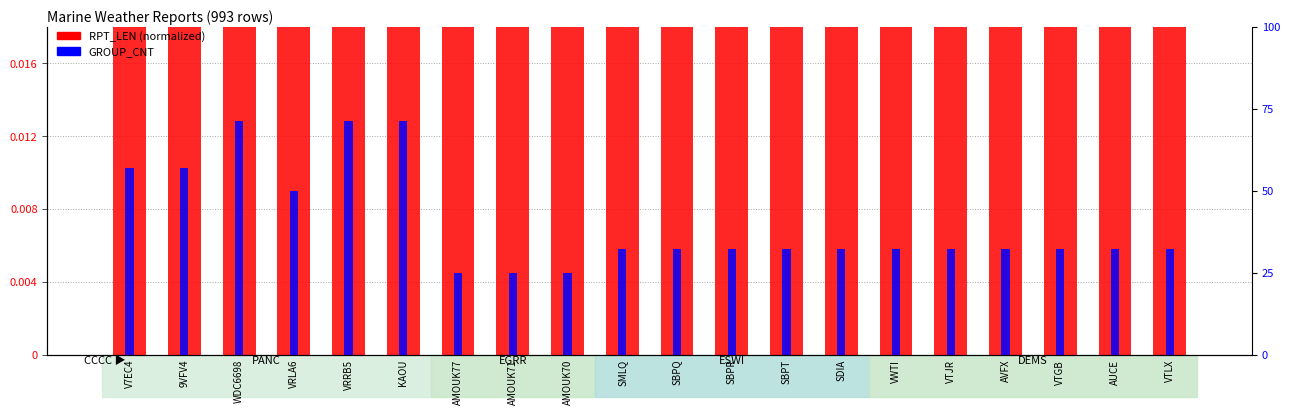

Which series has the largest total across all categories?

GROUP_CNT